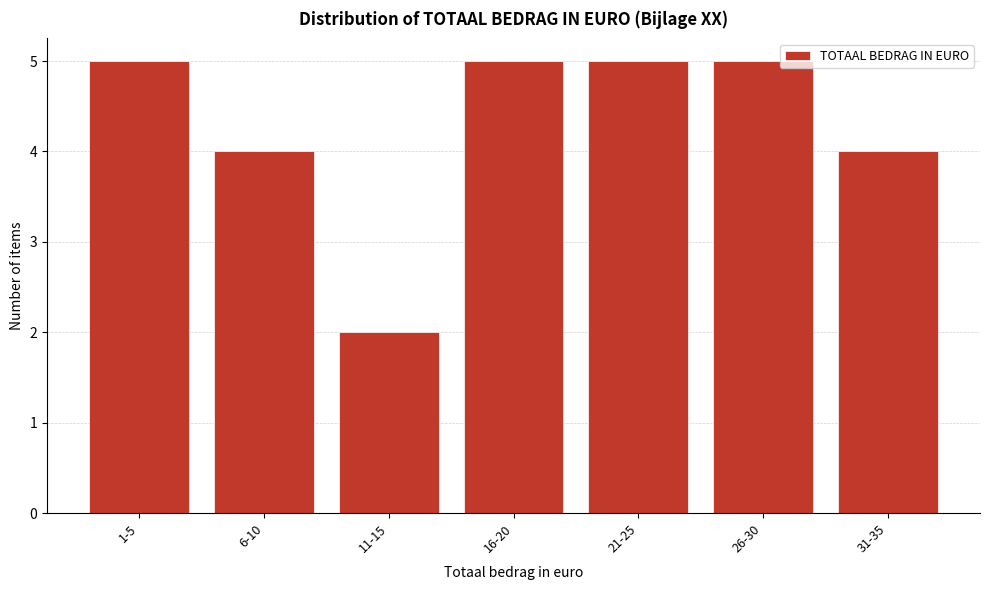

Reading left to right, transcribe all the data shown in this chart.

5	4	2	5	5	5	4